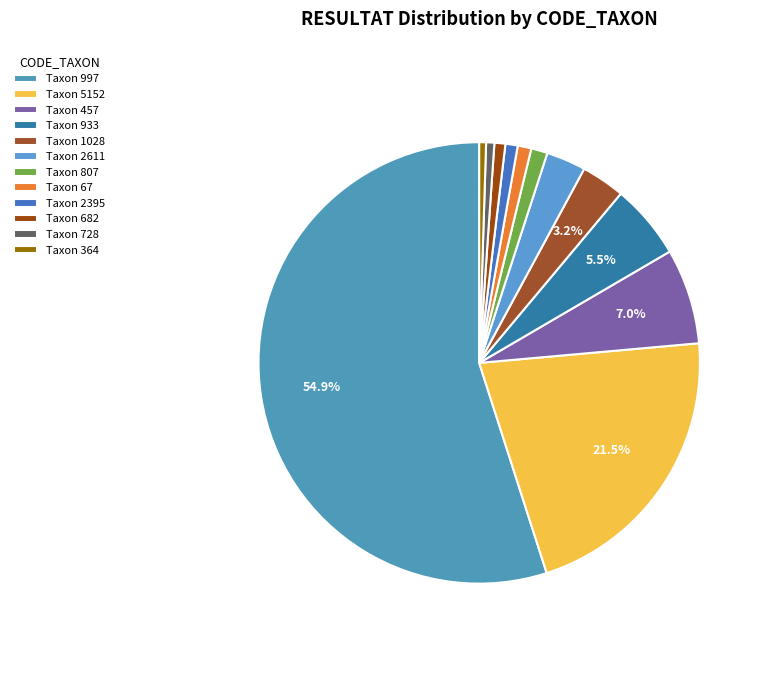

How many segments does this pie chart have?

12